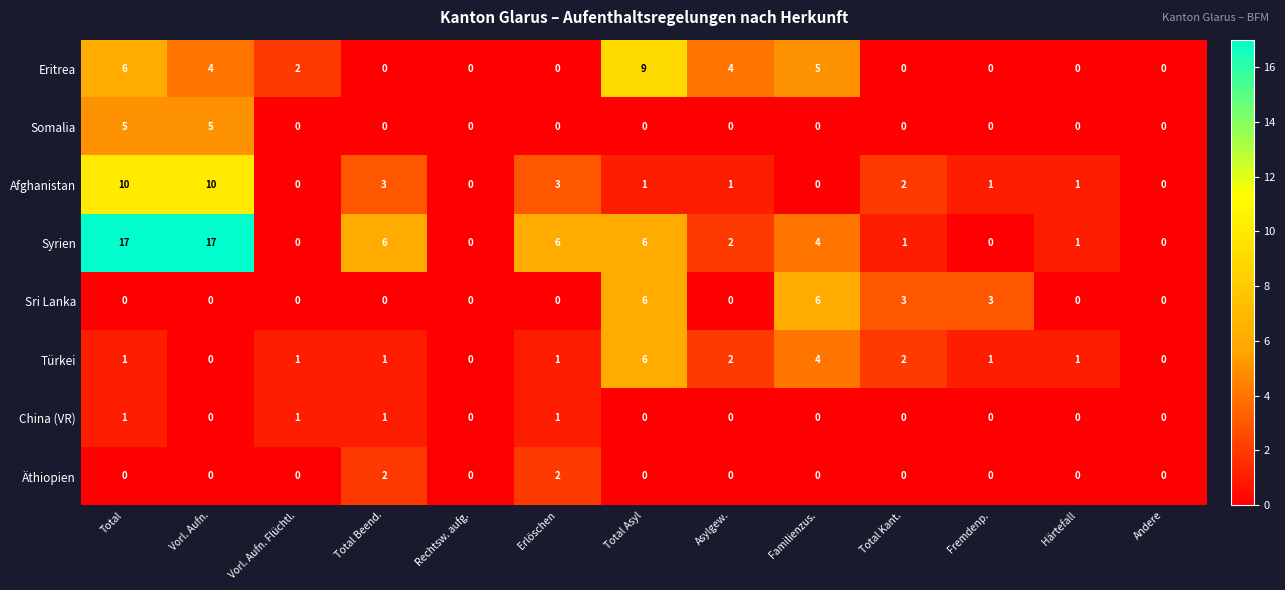

The Afghanistan series shows 17 at Total. True or false?

False